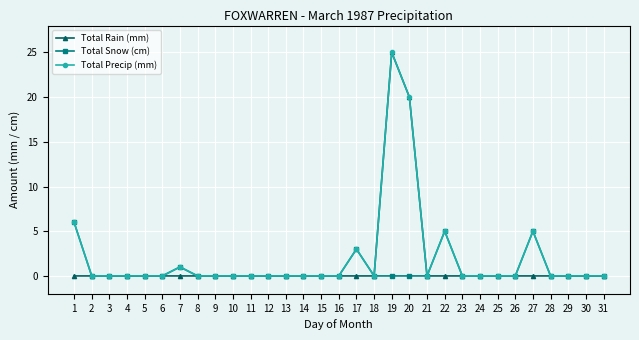

Is this an area chart (filled region under the line)?

No